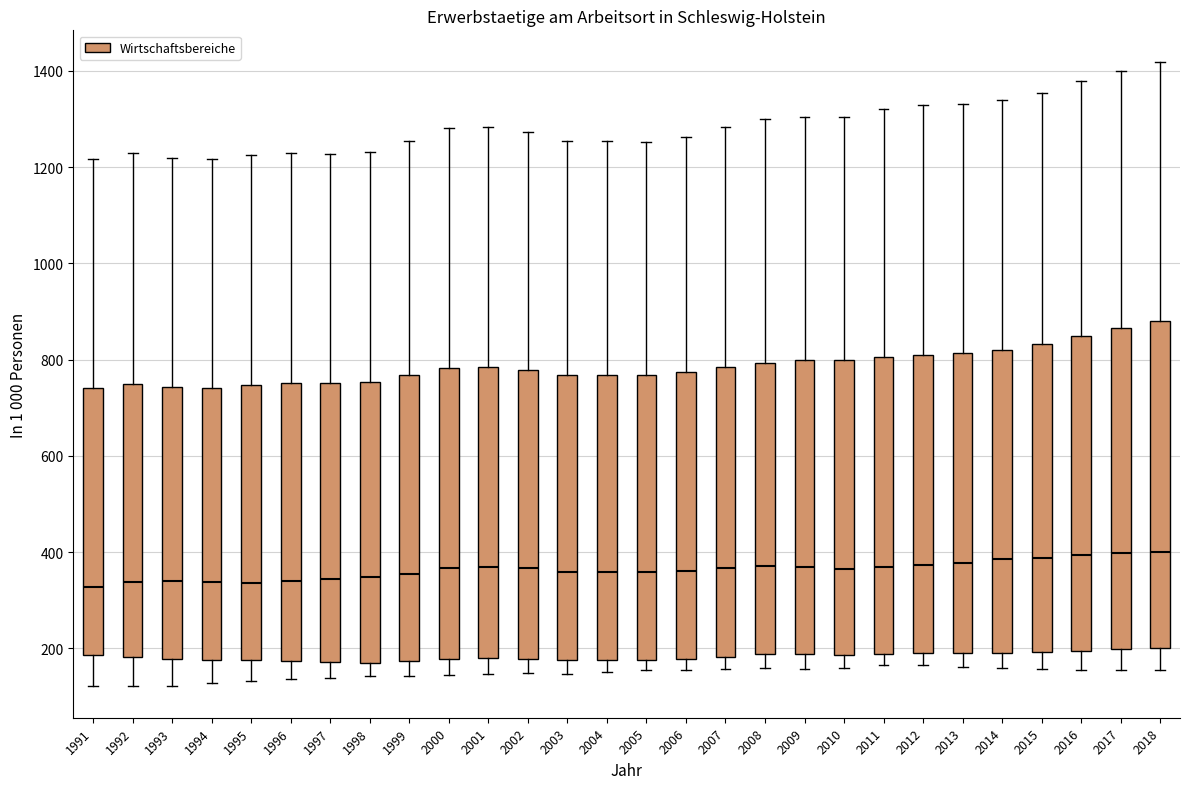

Where is the upper edge of the box at x = 1992 on the y-axis? The values are not printed on the chart, so give them approximately, as read against the axis.

740